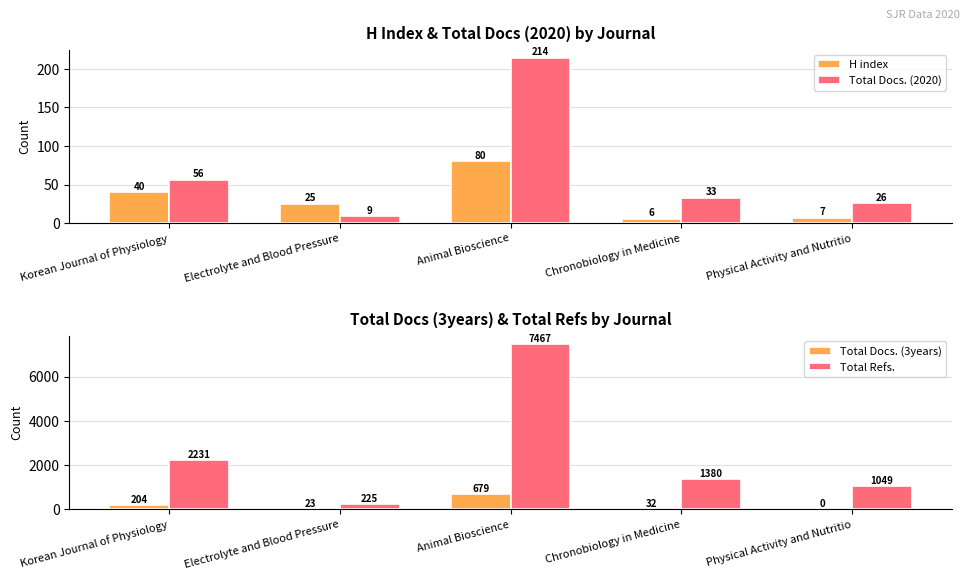

What is the sum of all Total Docs. (3years) values?

938